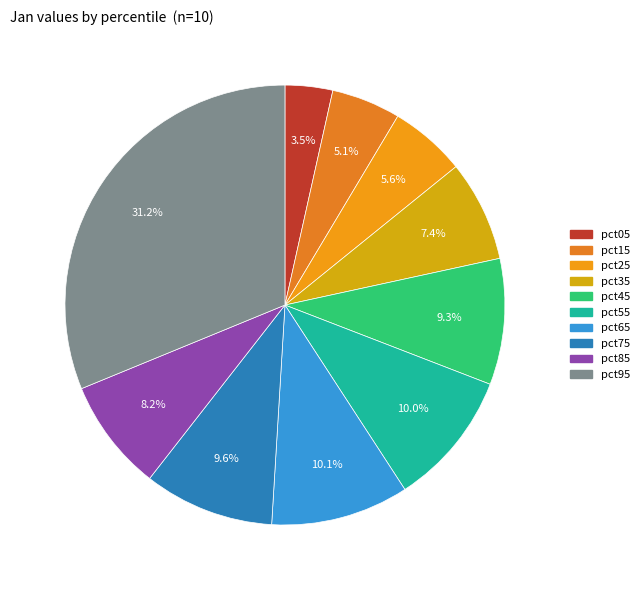

How many slices are in this pie chart?

10